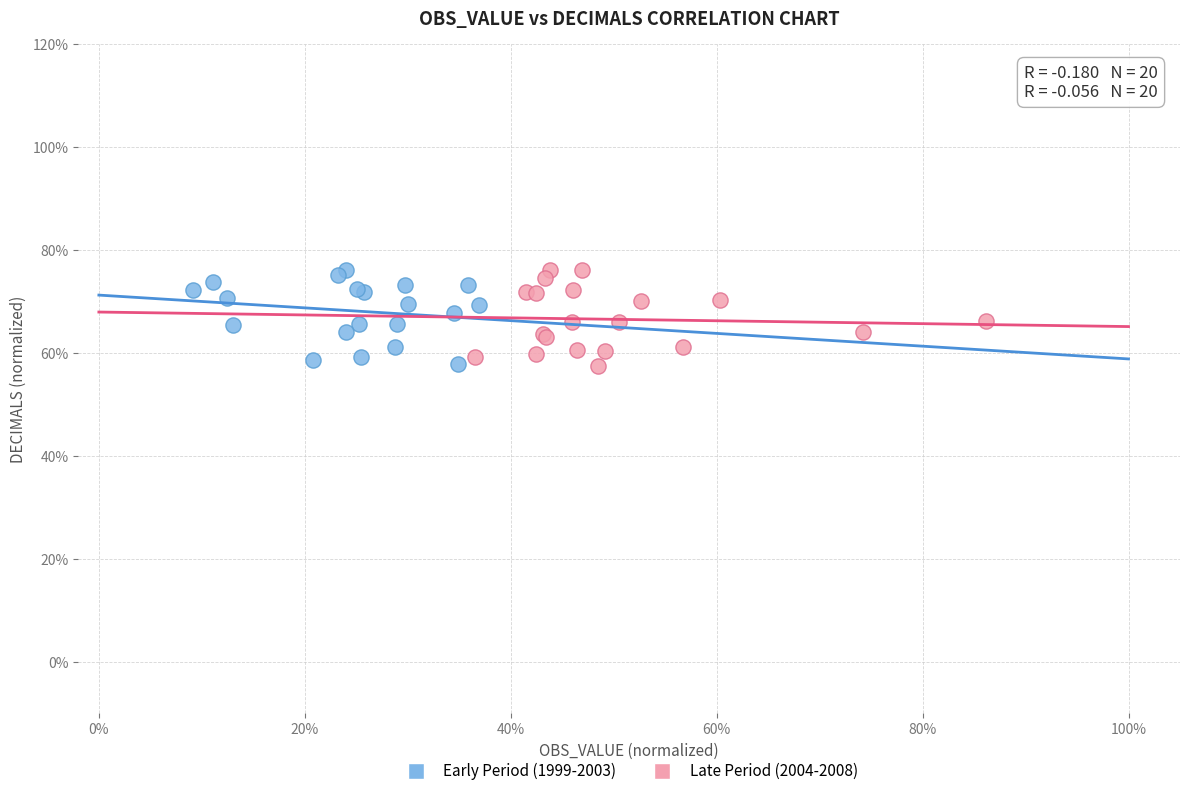

What are all the series names shown in the legend?

Early Period (1999-2003), Late Period (2004-2008)